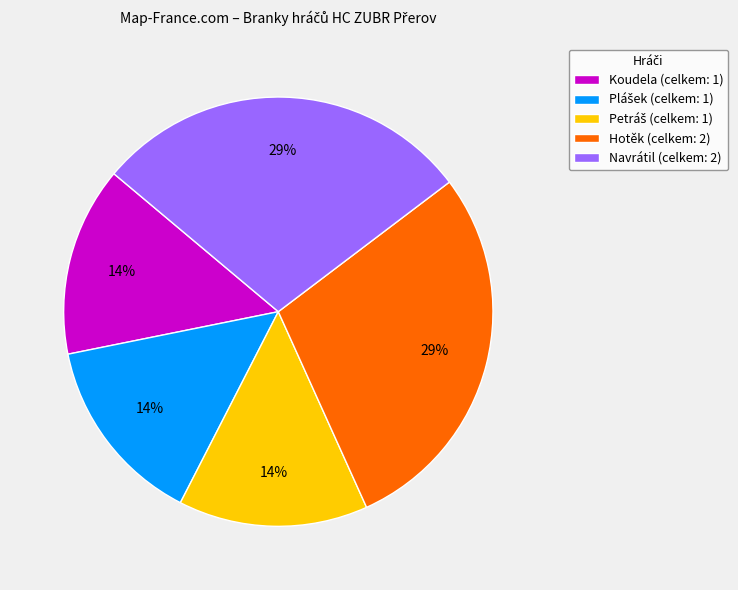

True or false: Hotěk (celkem: 2) accounts for 42% of the total.

False